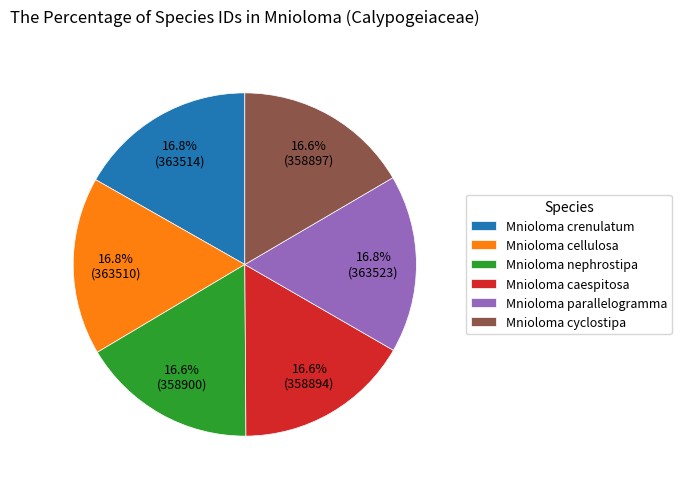

To the nearest percent, what portion does Mnioloma nephrostipa represent?

17%